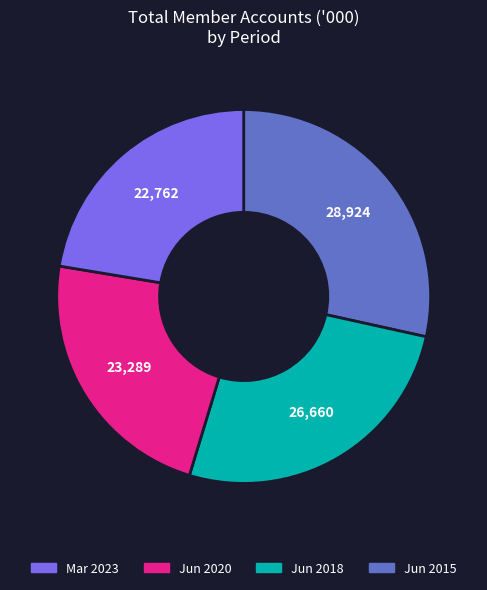

Is there any slice that represents more than half of the pie?

No